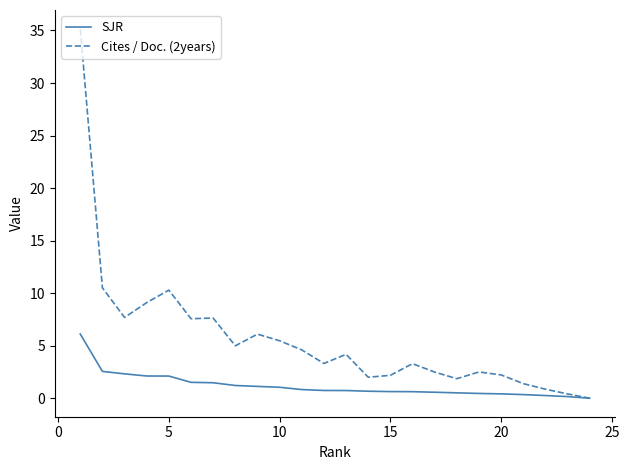

Does the chart have visible grid lines?

No